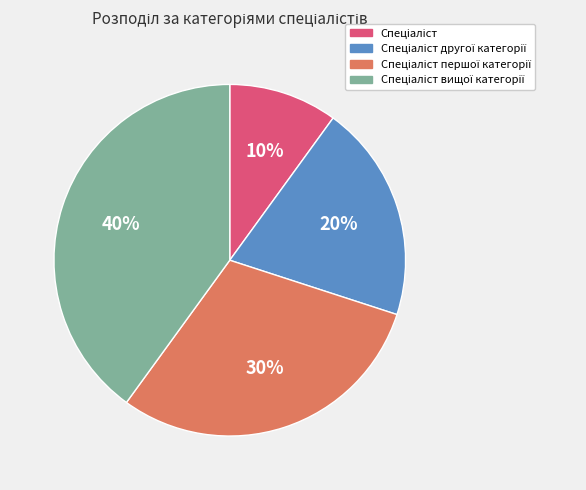

Is there any slice that represents more than half of the pie?

No